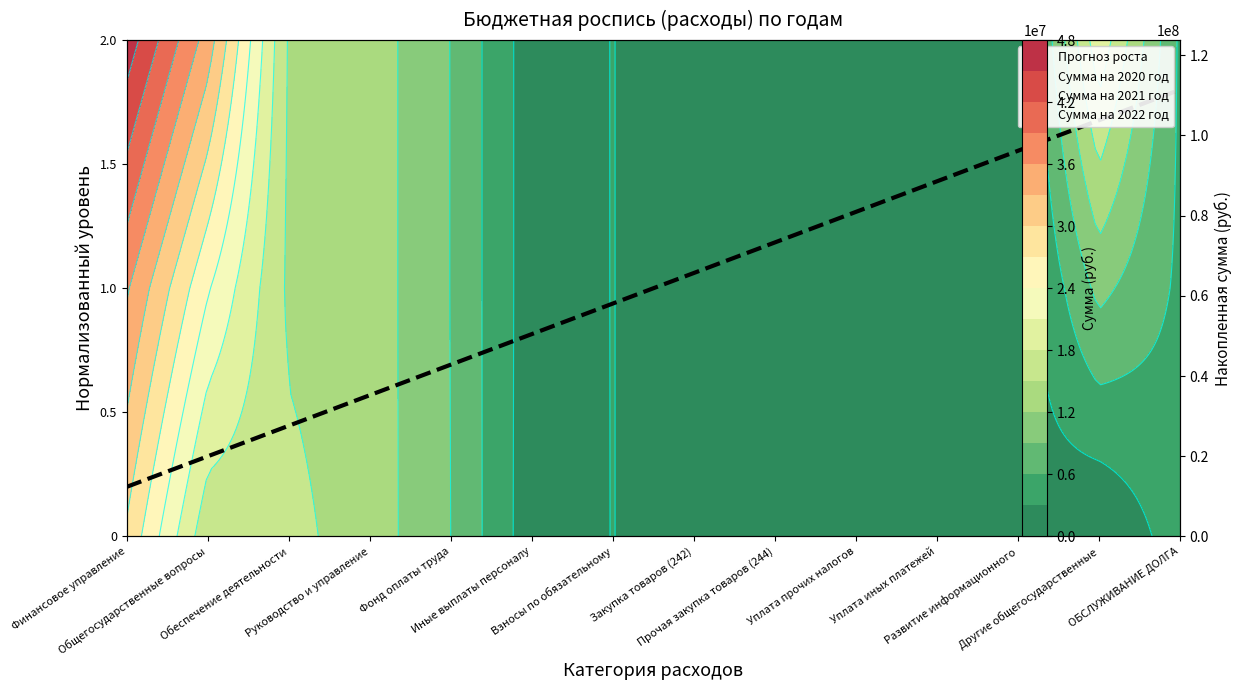

Rank the categories by value from highest to lowest.

ОБСЛУЖИВАНИЕ ДОЛГА, Другие общегосударственные, Развитие информационного, Уплата иных платежей, Уплата прочих налогов, Прочая закупка товаров (244), Закупка товаров (242), Взносы по обязательному, Иные выплаты персоналу, Фонд оплаты труда, Руководство и управление, Обеспечение деятельности, Общегосударственные вопросы, Финансовое управление